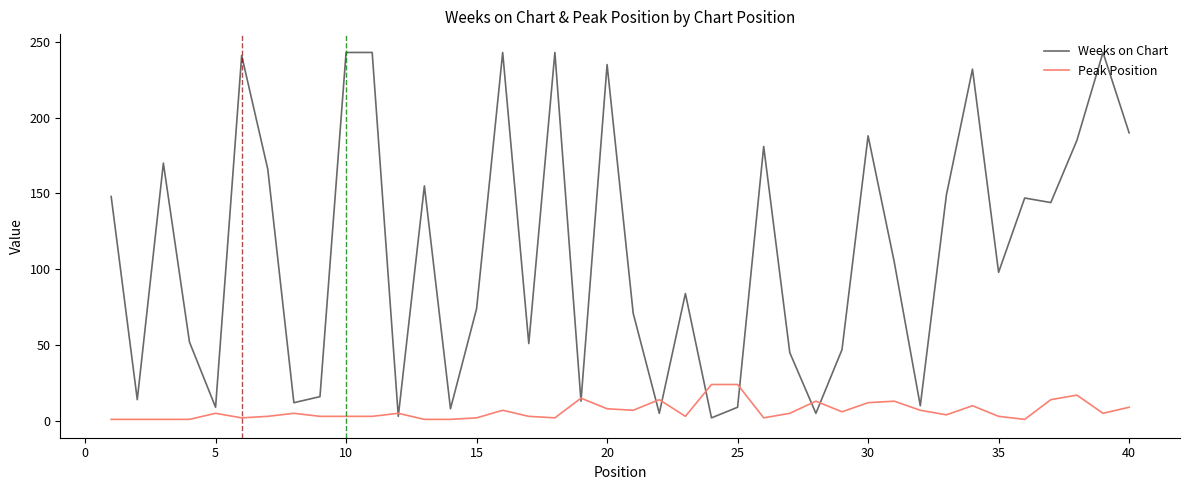

Which series has the largest range (max minus min)?

Weeks on Chart